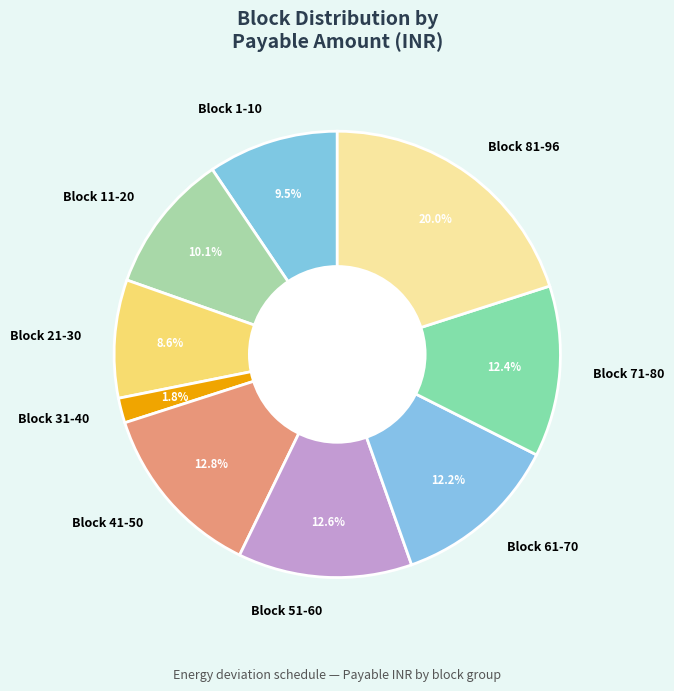

How many segments does this pie chart have?

9